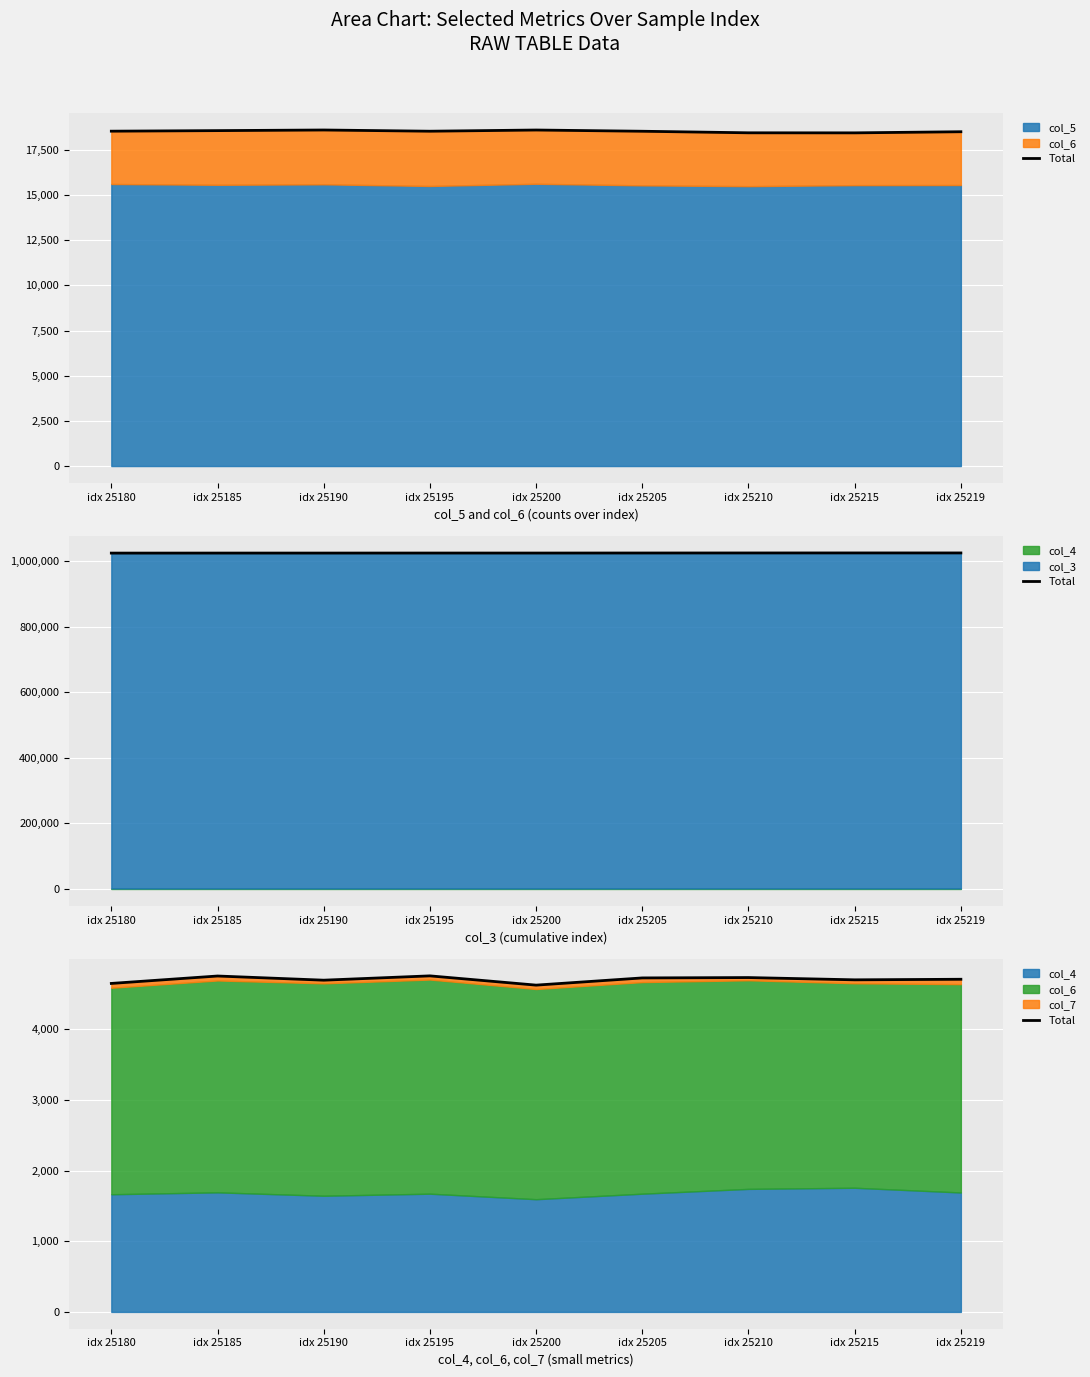

How many points are higher than both their immediate neighbors (excluding endpoints)?

3